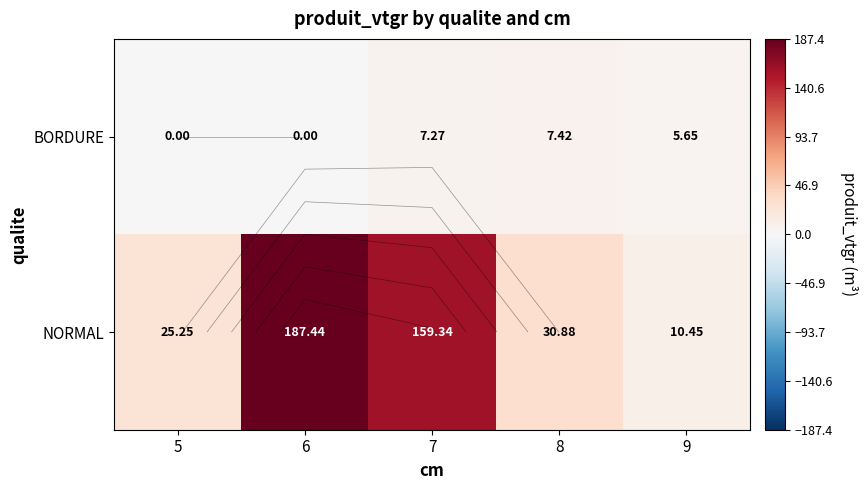

The value of BORDURE at 5 is -4.7. True or false?

False